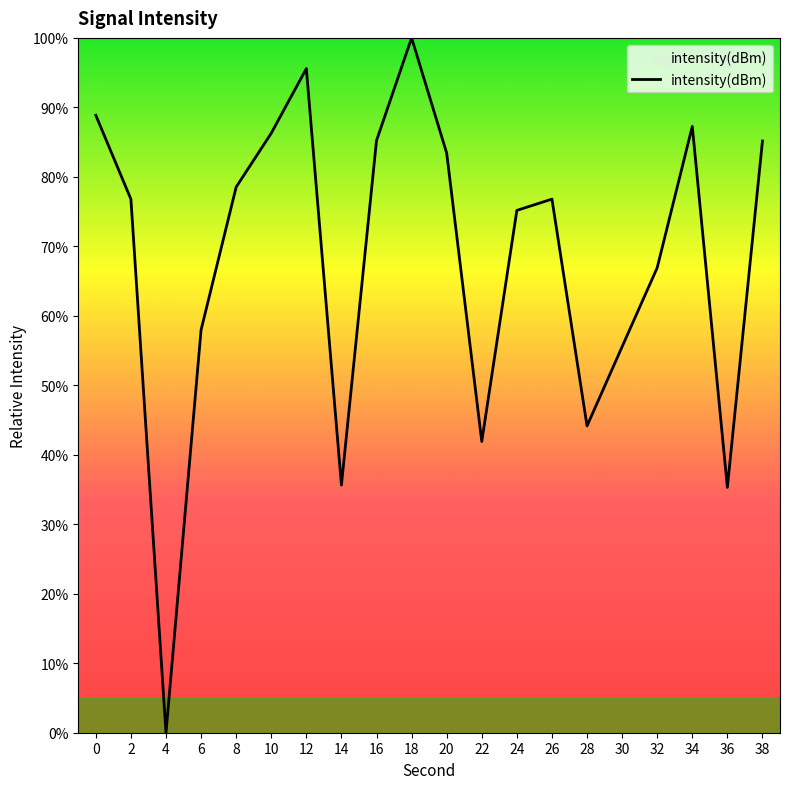

Count the number of data series in this chart.

1